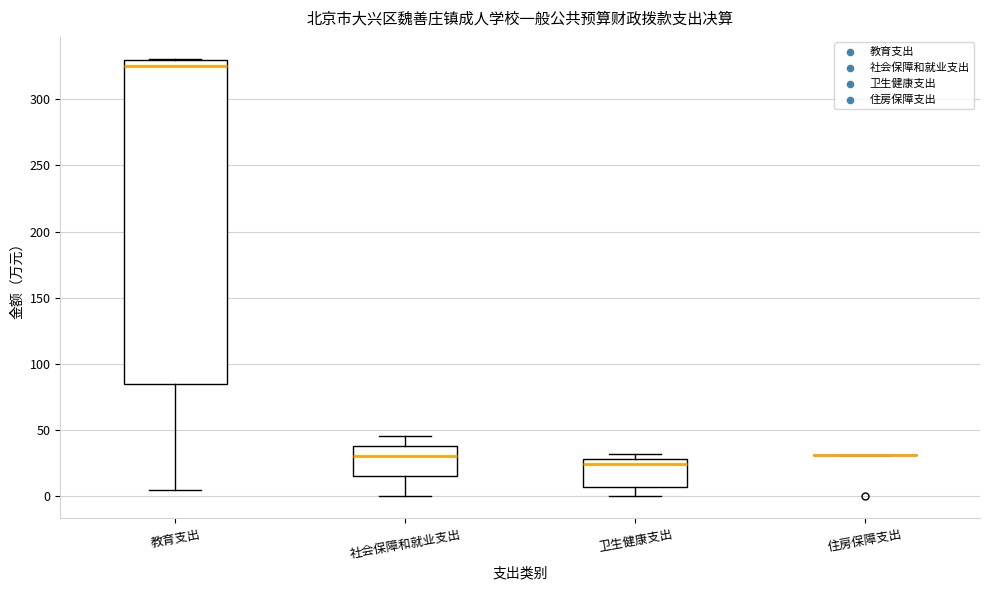

Reading left to right, read every box against the y-axis: the position of its median line, the range the box covers, and the ends of its whiskers. The values are not printed on the chart, so give them approximately, as read against the axis.

教育支出: median 325, box 85 to 330, whiskers 5 to 330
社会保障和就业支出: median 30, box 15 to 40, whiskers 0 to 45
卫生健康支出: median 25, box 10 to 30, whiskers 0 to 30 (just above the box's upper edge)
住房保障支出: box collapsed to a line at 30, whiskers 30 to 30